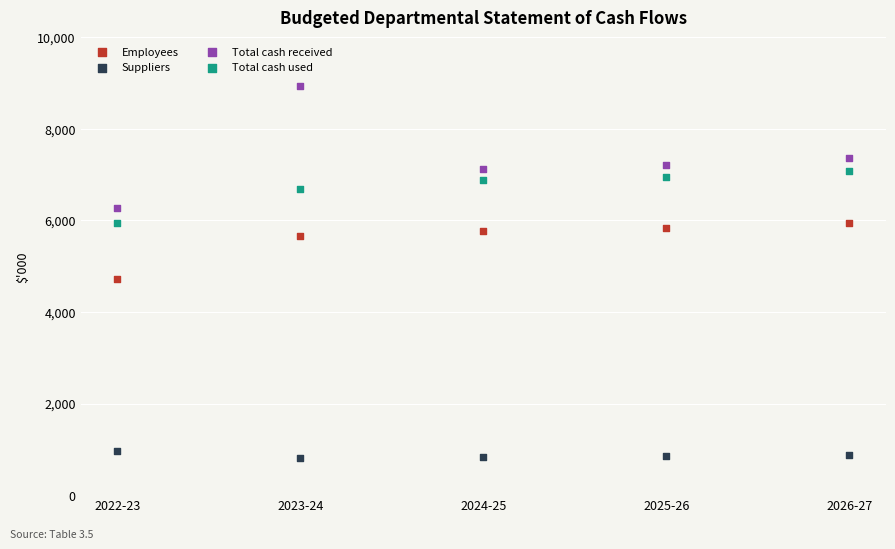

What are all the series names shown in the legend?

Employees, Suppliers, Total cash received, Total cash used